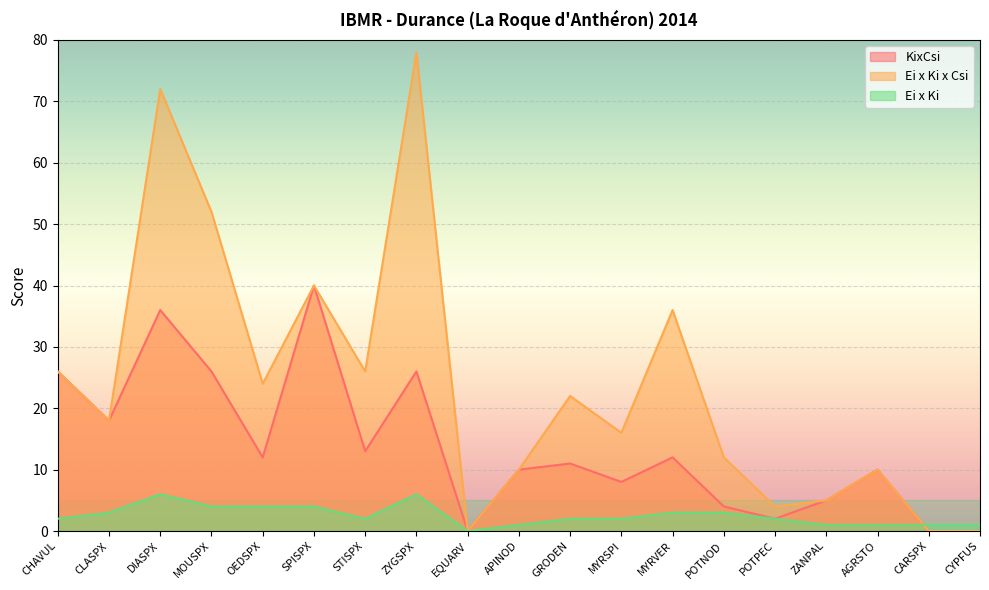

Rank the series by their maximum value, from lowest to highest.

Ei x Ki, KixCsi, Ei x Ki x Csi